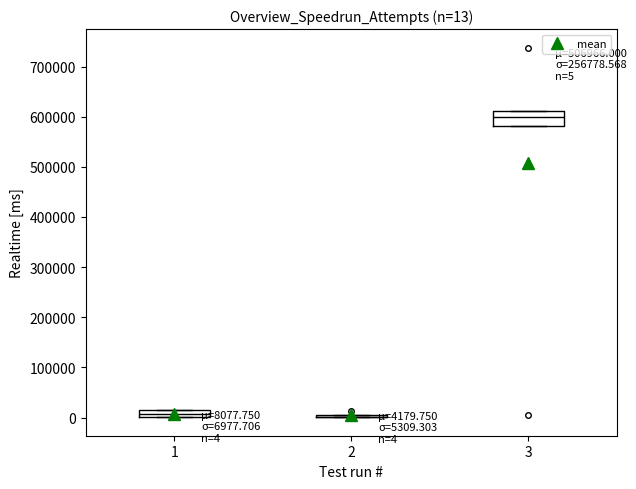

Which box is the tallest, from its lower edge to its upper edge?

3